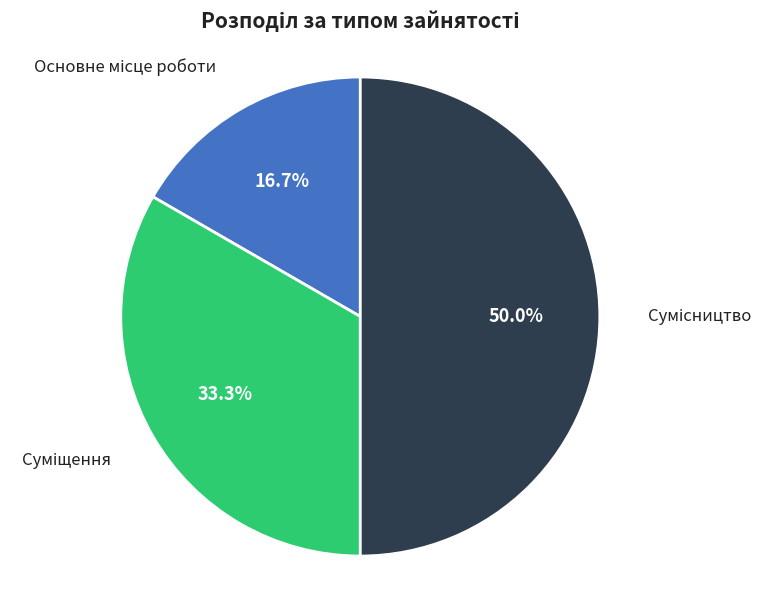

Is it true that Суміщення is 33% of the pie?

True